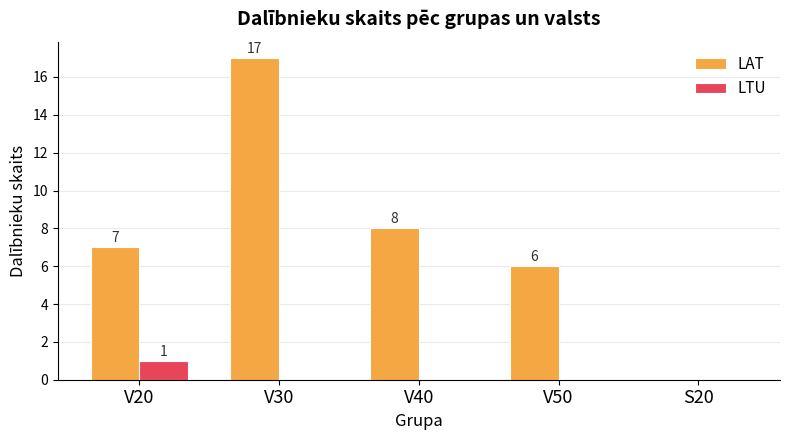

What is the highest value of the LAT series?

17